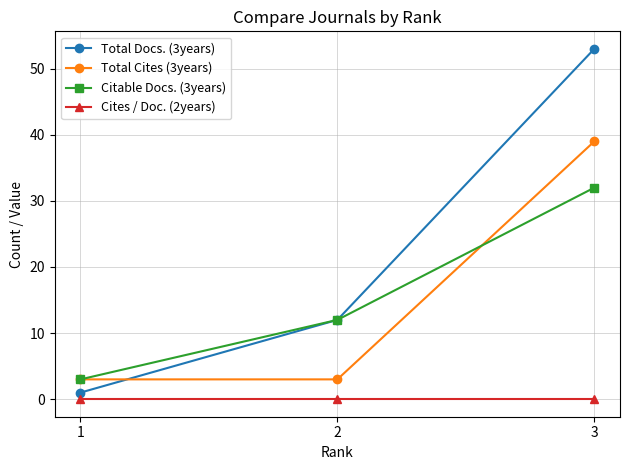

Which label corresponds to the largest value in the chart?

3